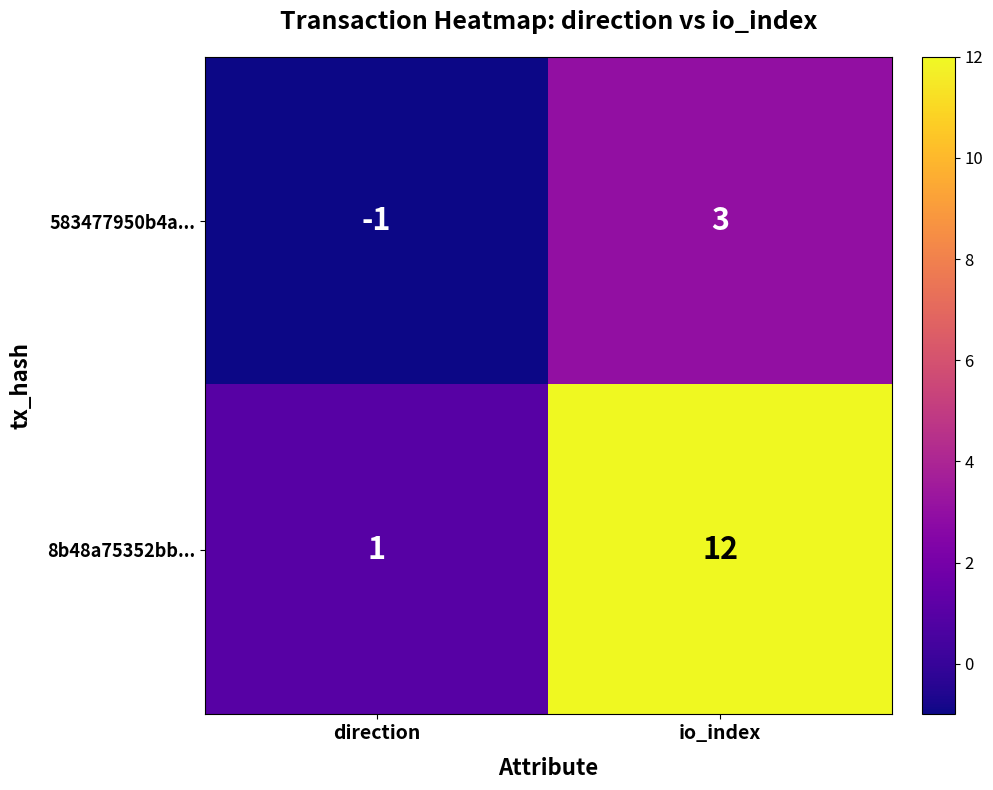

Which series has the largest total across all categories?

8b48a75352bb...